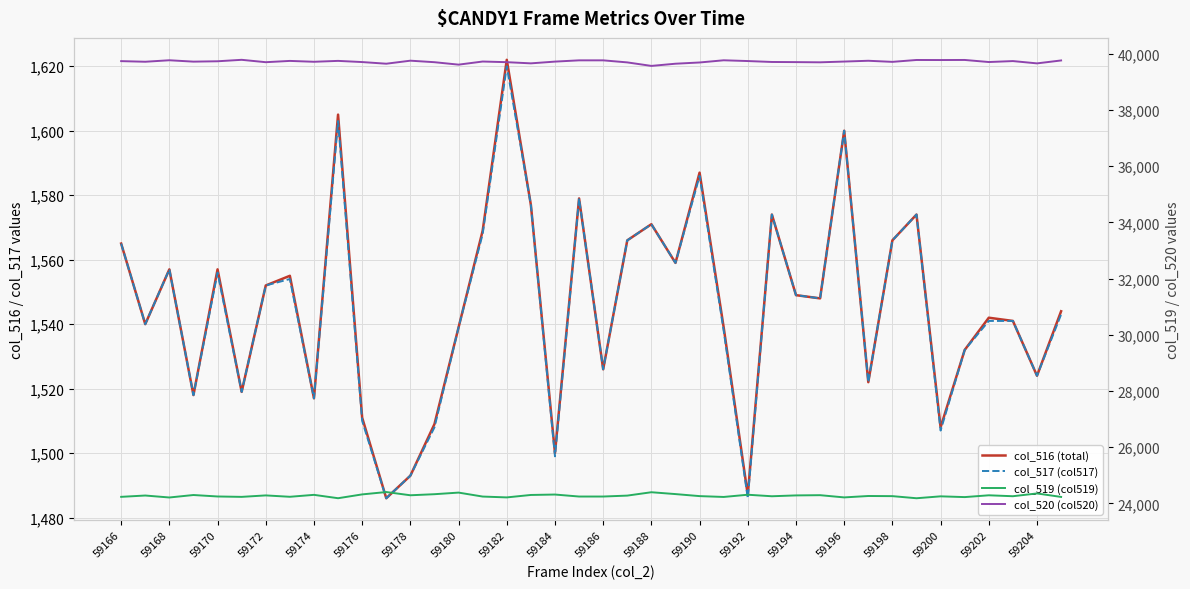

In col_520 (col520), how many points are higher than both neighbors (excluding endpoints)?

11